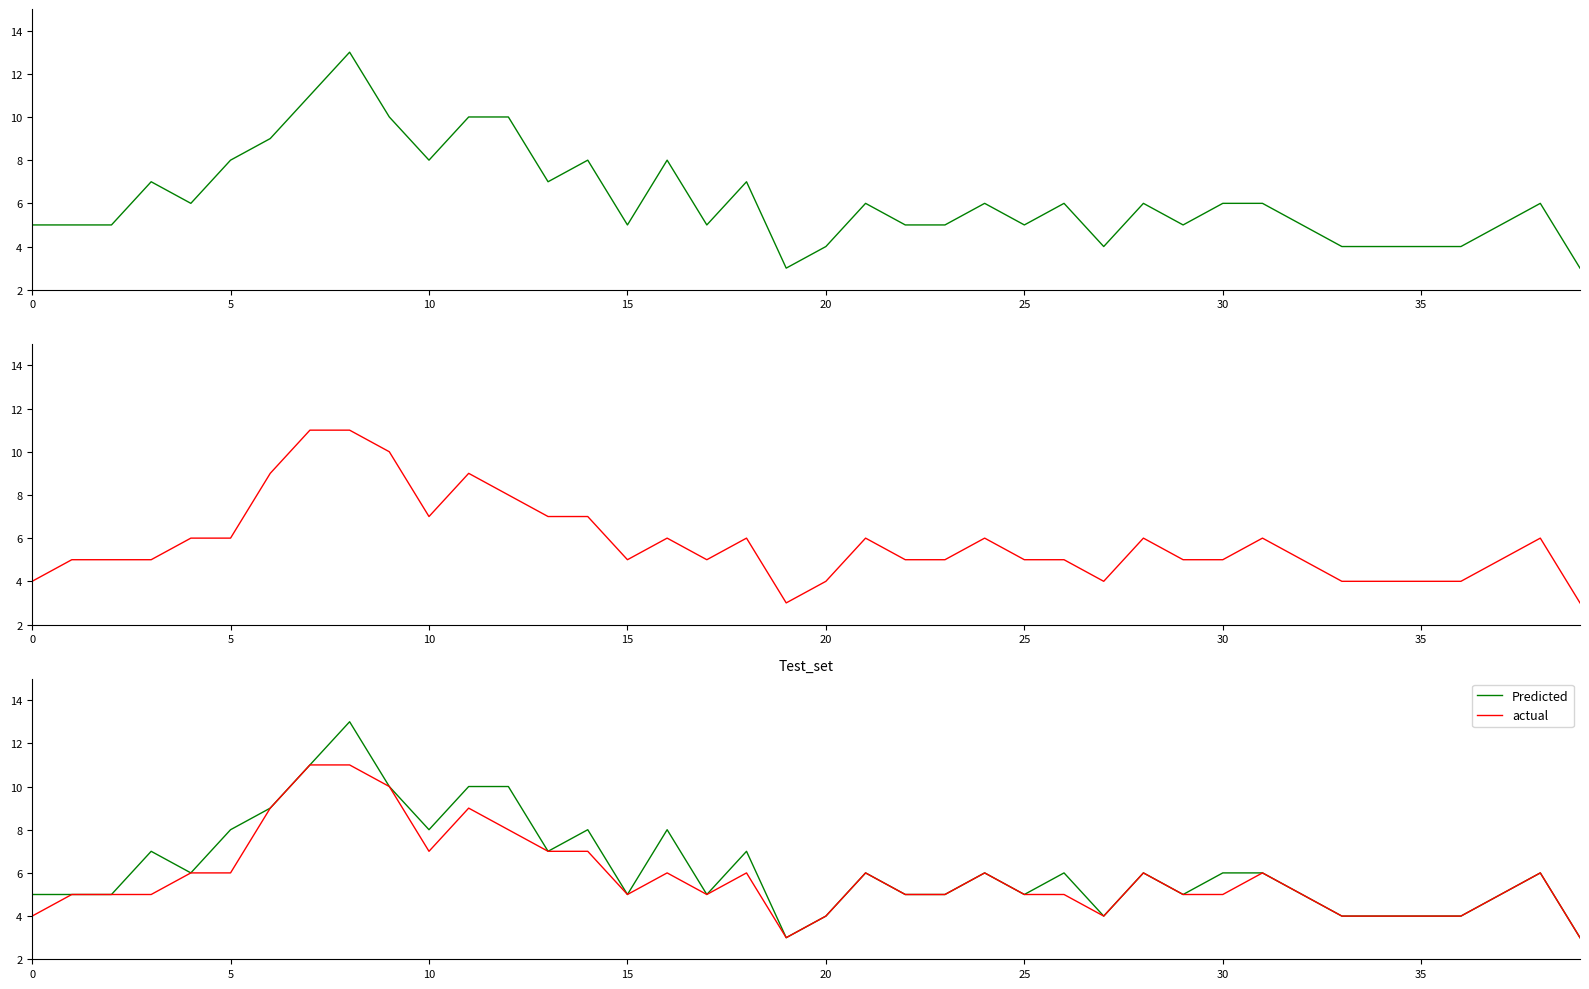

List the series in order of their peak value, highest first.

P1, Predicted, P2, actual